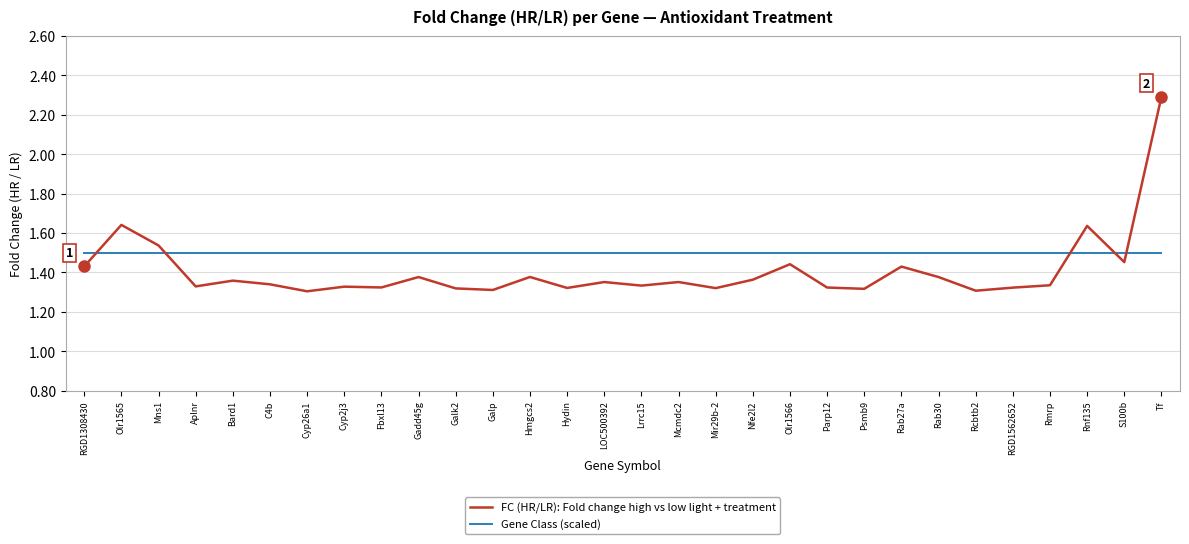

Which series has the largest range (max minus min)?

FC (HR/LR): Fold change high vs low light + treatment